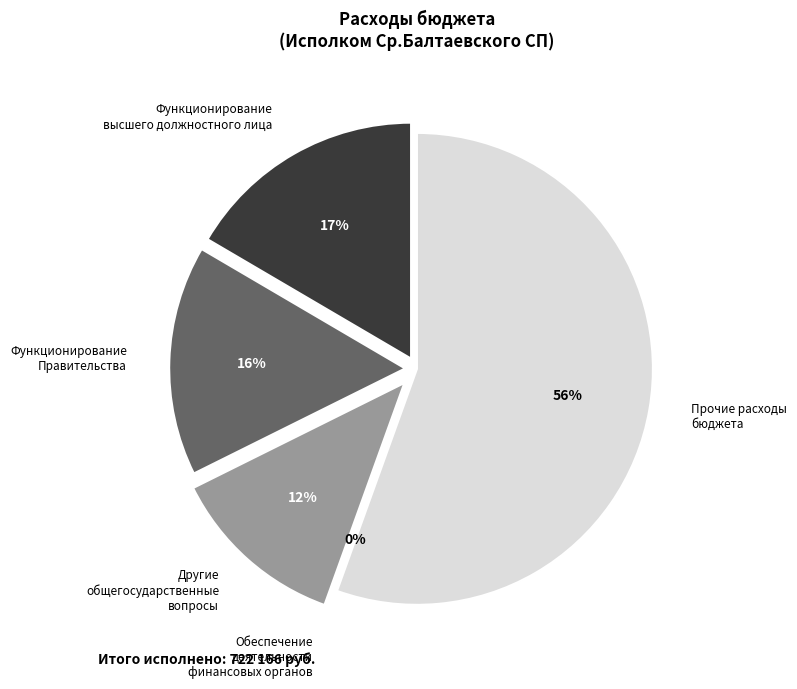

Is it true that Функционирование Правительства is 31% of the pie?

False